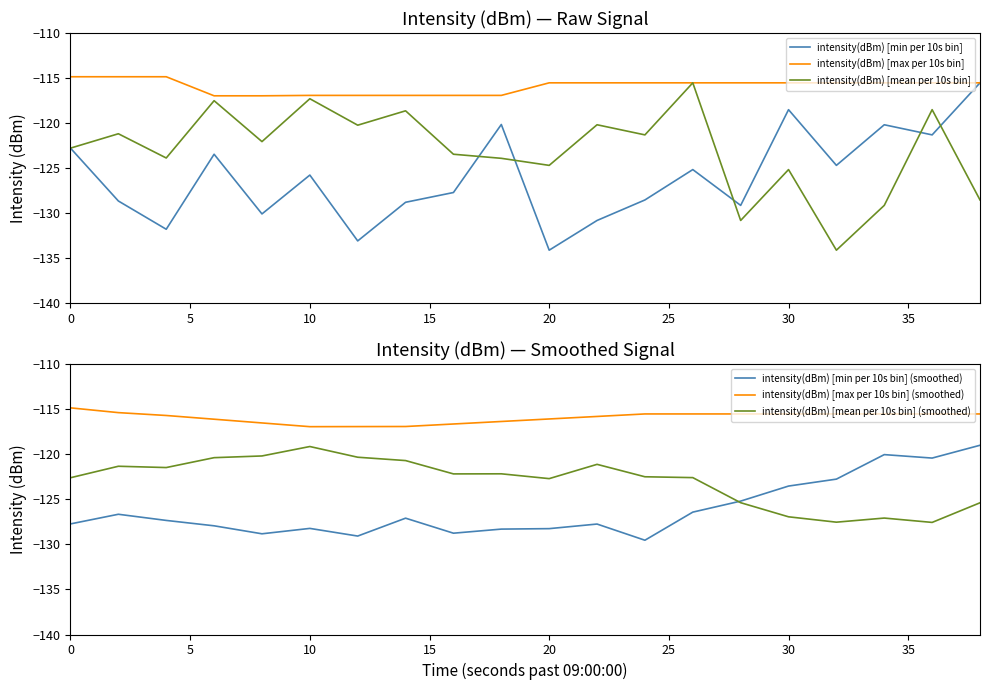

What is the minimum value for intensity(dBm) [max per 10s bin]?

-117.0